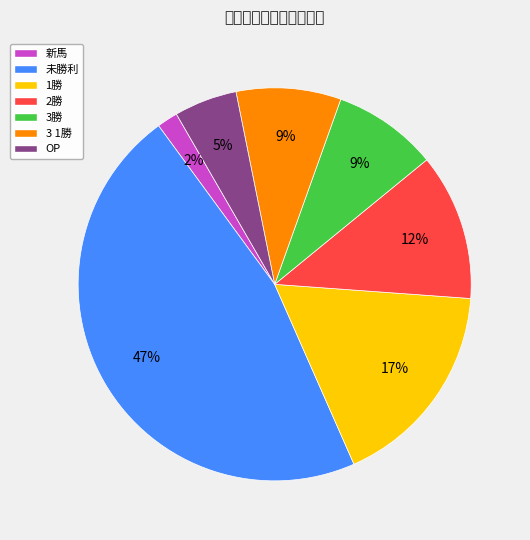

What is the largest slice in the pie chart?

未勝利